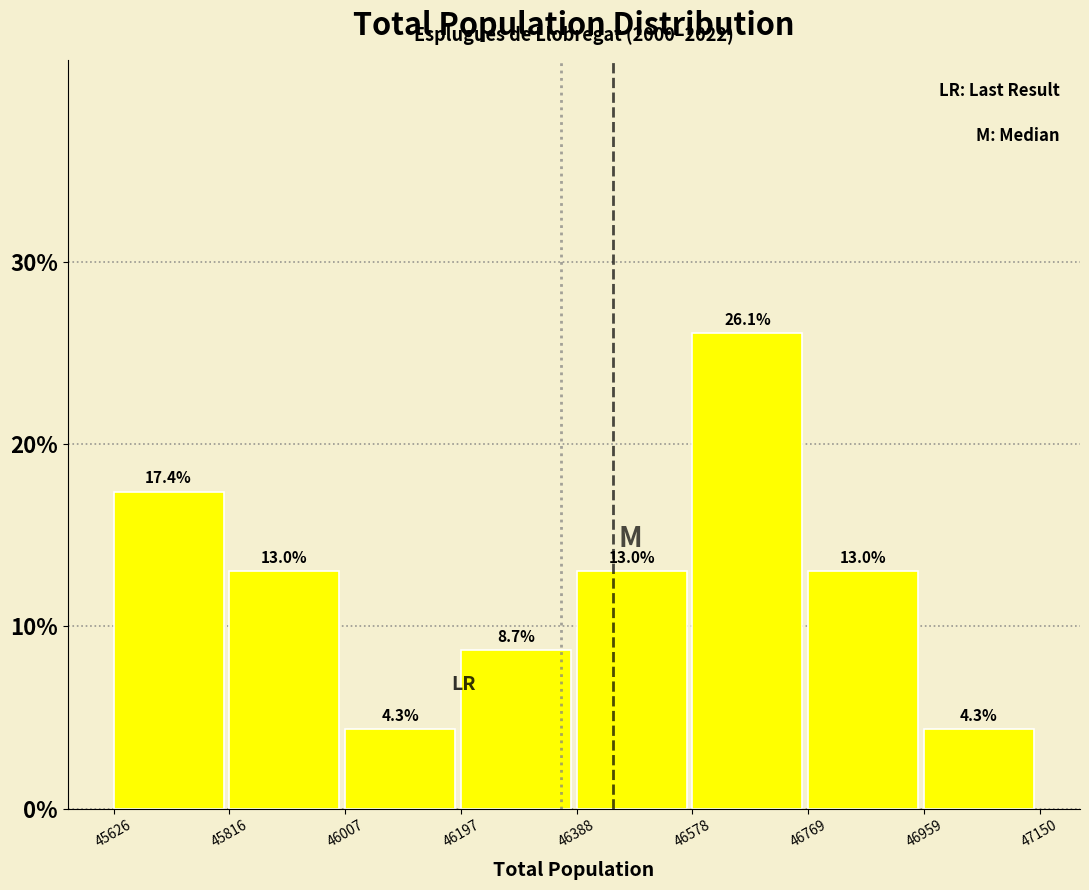

Reading left to right, transcribe this chart: for each bar, give the range it covers on the x-axis and its height.

45626 to 45816: 17.4
45816 to 46007: 13.0
46007 to 46197: 4.3
46197 to 46388: 8.7
46388 to 46578: 13.0
46578 to 46769: 26.1
46769 to 46959: 13.0
46959 to 47150: 4.3